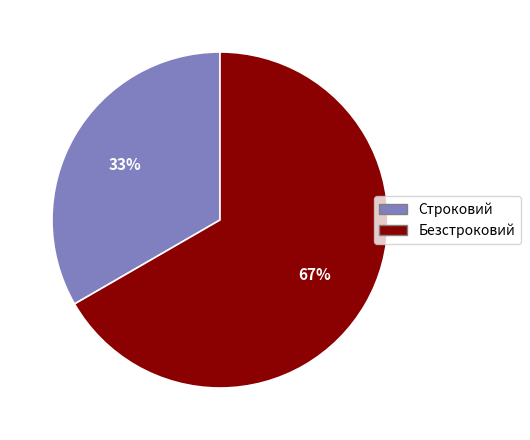

Combined, do Безстроковий and Строковий account for over 50%?

Yes